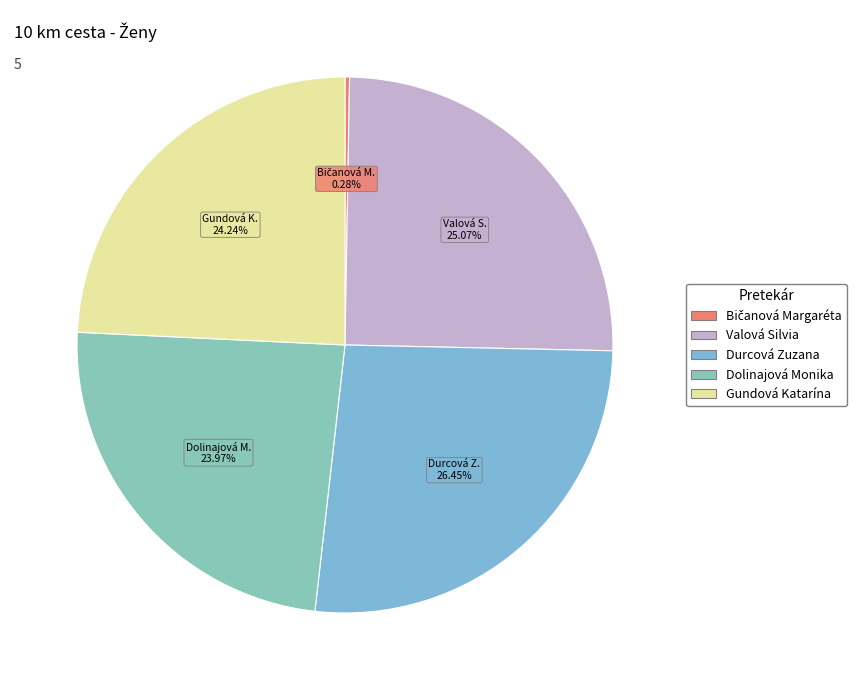

To the nearest percent, what is the difference between the Durcová Zuzana and Gundová Katarína slice percentages?

2%